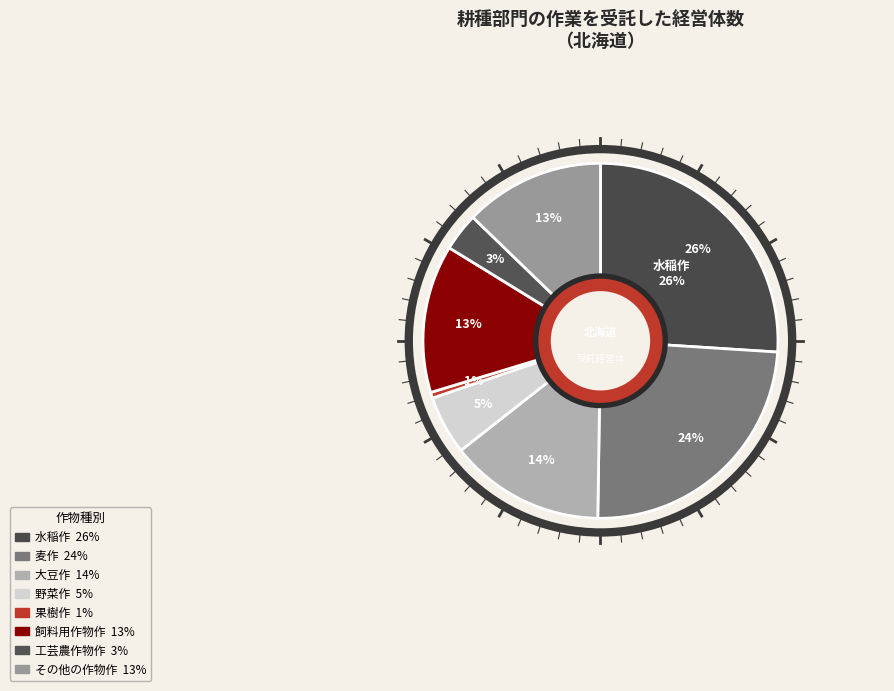

Do 工芸農作物作 and 野菜作 together represent more than half of the pie?

No